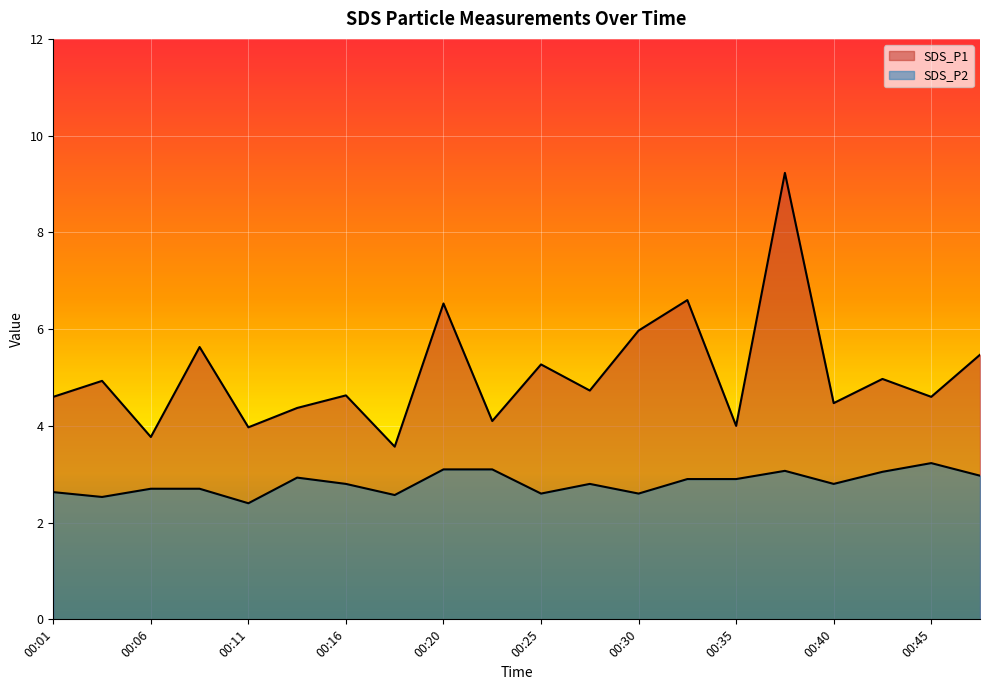

Is the value of SDS_P2 at 00:28 greater than the value of SDS_P1 at 00:40?

No